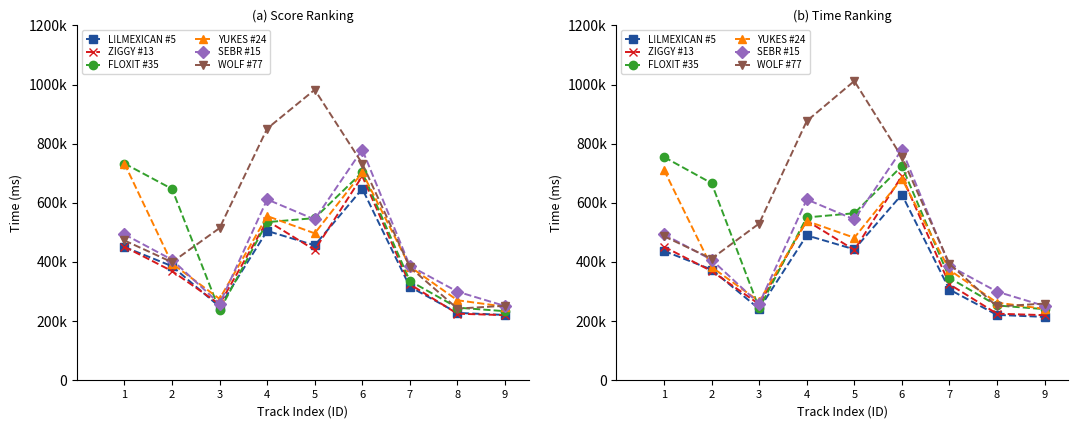

In FLOXIT #35, how many points are lower than both neighbors (excluding endpoints)?

1